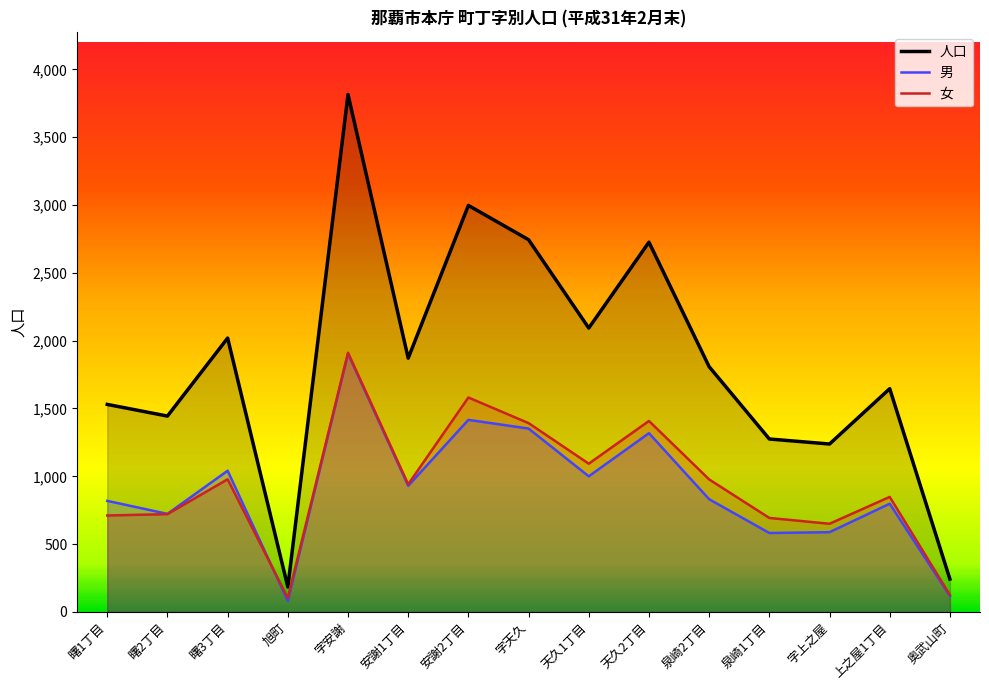

What is the difference between the maximum and minimum values in the 女 series?

1808